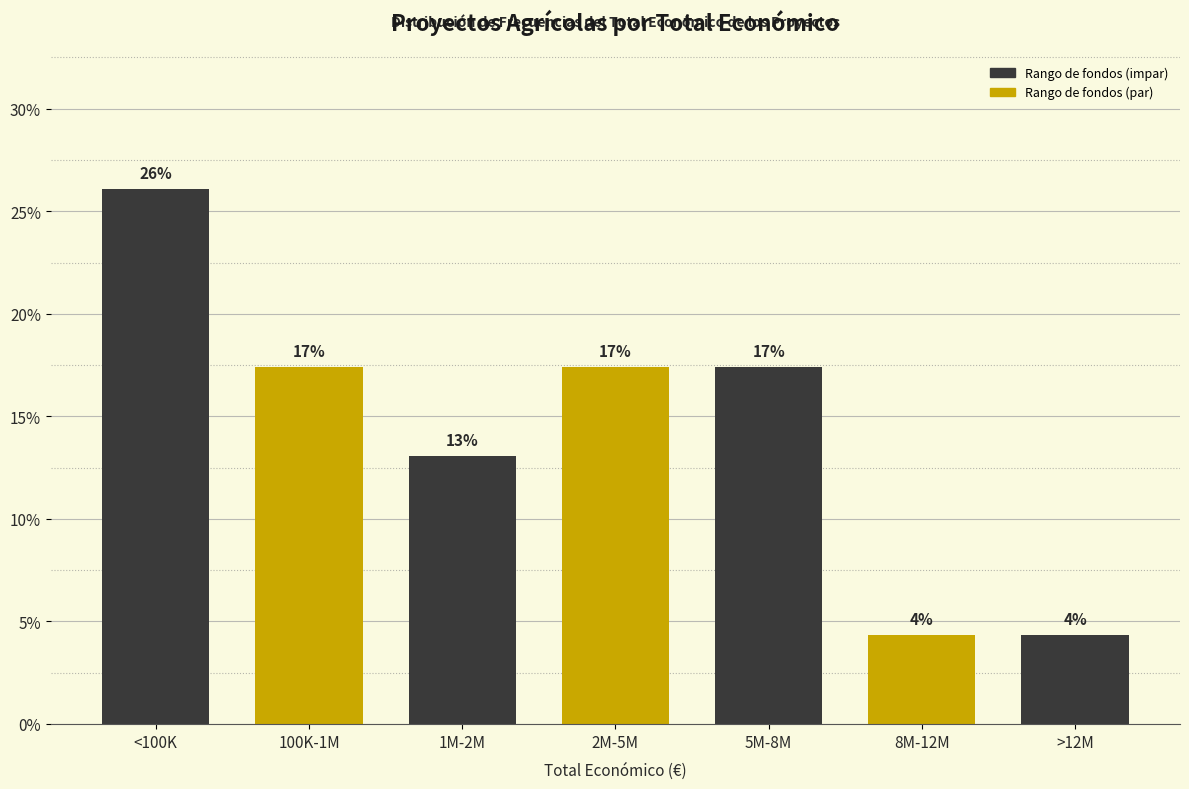

How many bars are there in total?

7